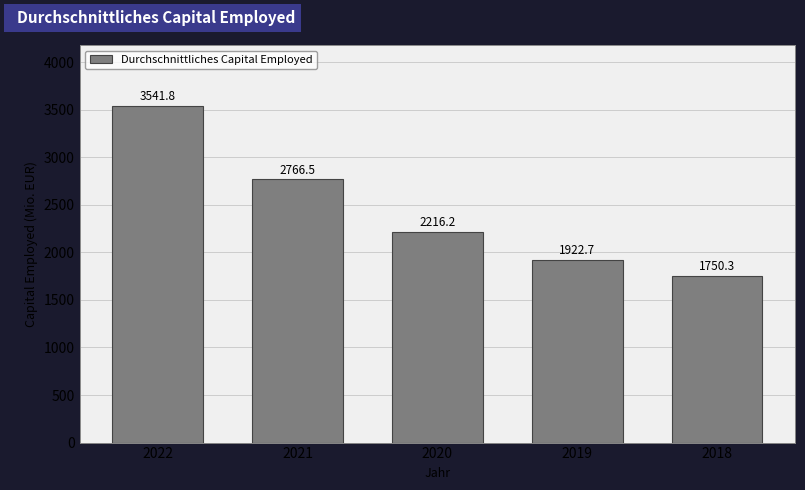

Reading left to right, transcribe all the data shown in this chart.

2022=3541.8	2021=2766.5	2020=2216.2	2019=1922.7	2018=1750.3